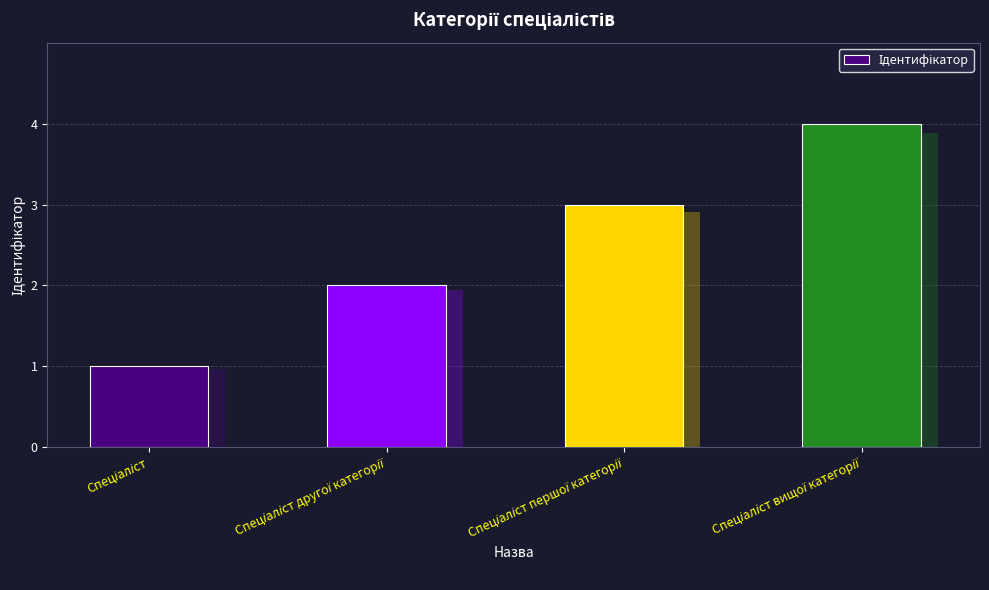

Reading left to right, extract all data points from this chart.

1	2	3	4